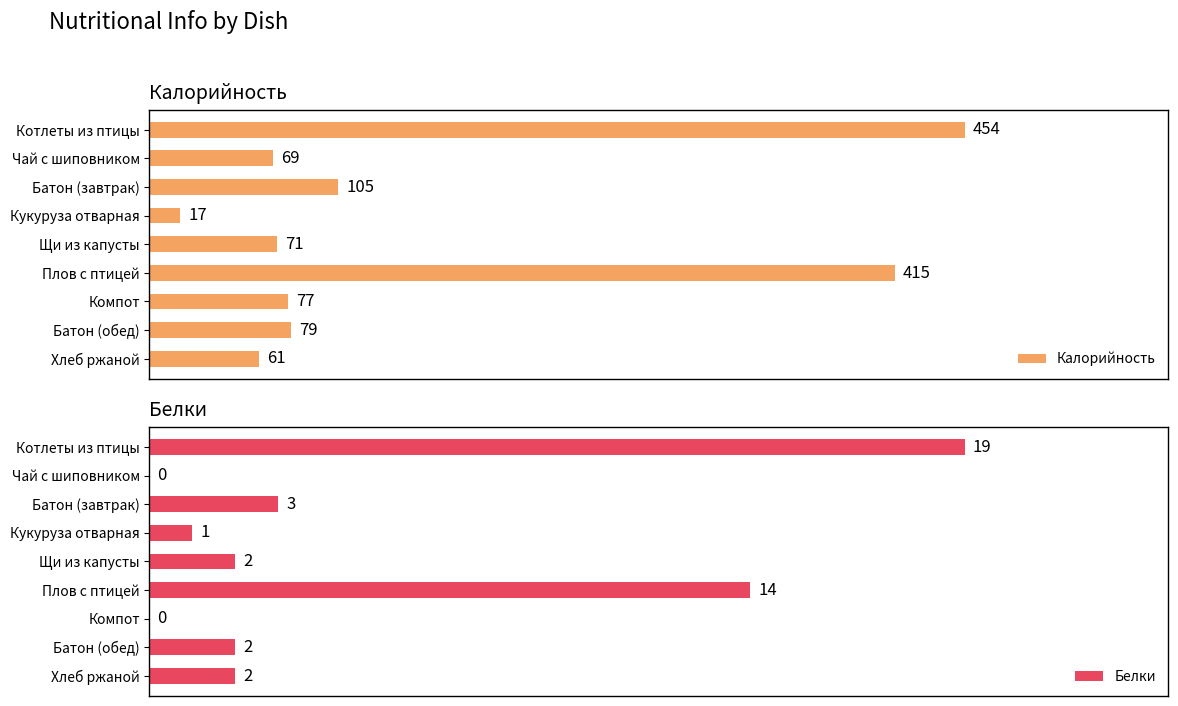

Rank the series by their average value, from highest to lowest.

Калорийность, Белки